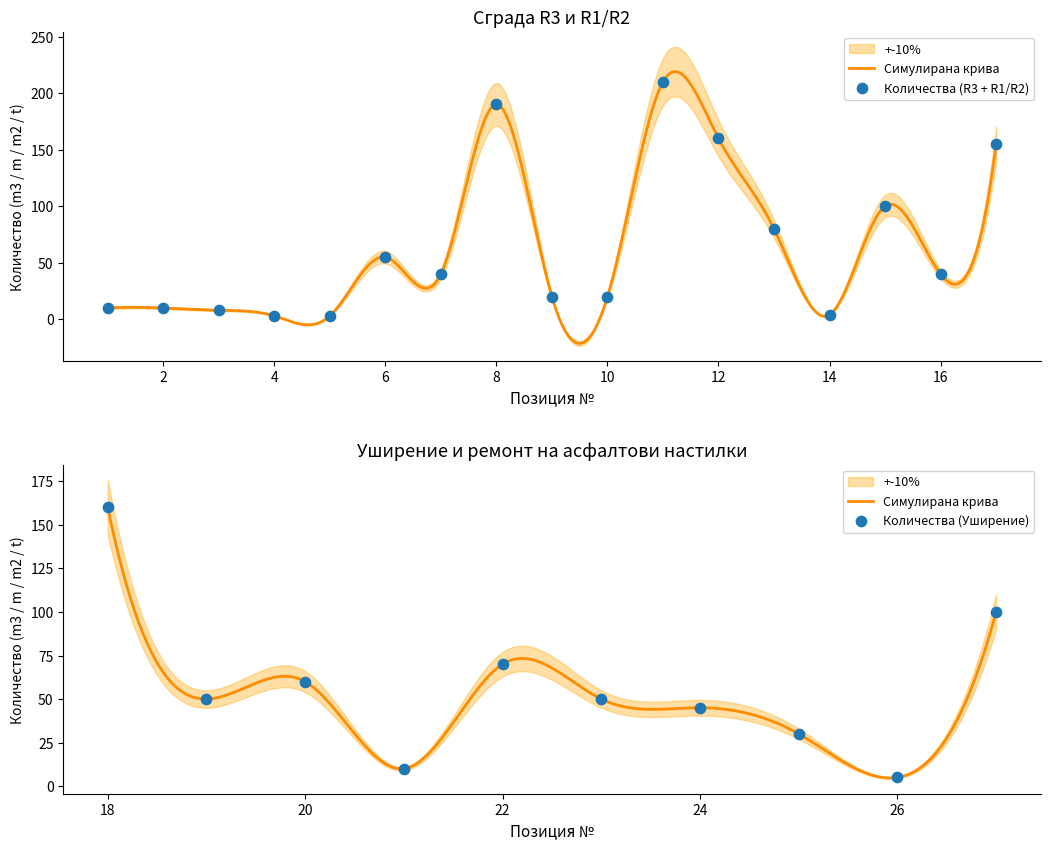

What is the change in value from 14 to 17?

+151